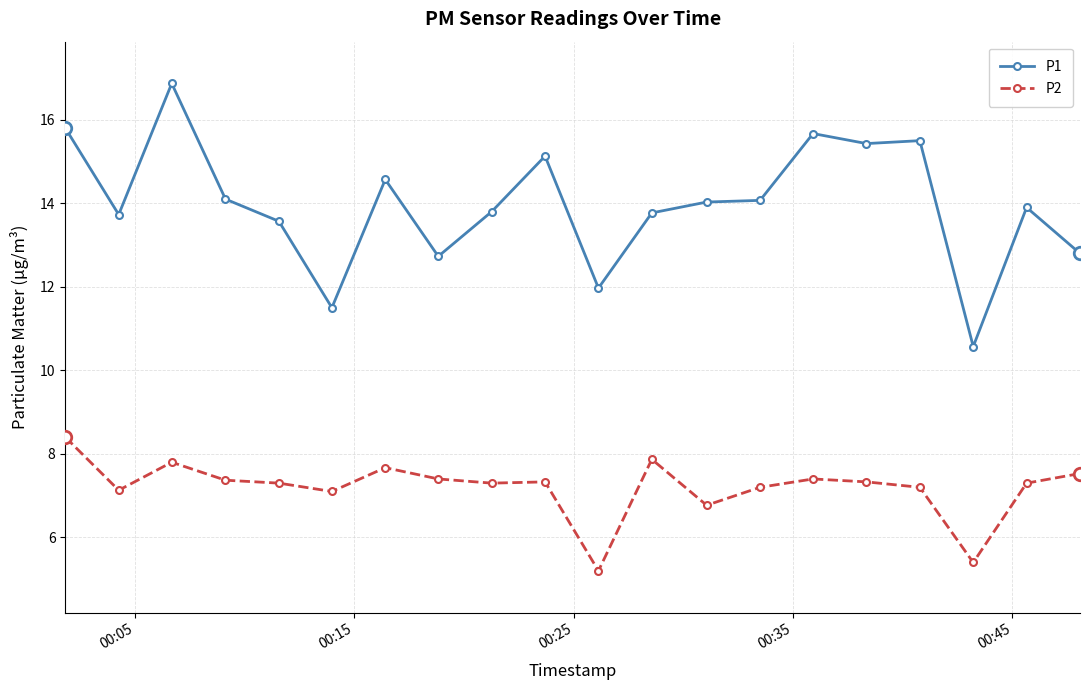

Which series has the largest total across all categories?

P1